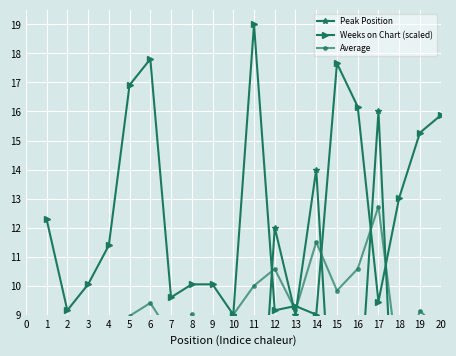

The Weeks on Chart (scaled) series shows 9.3 at 13. True or false?

True